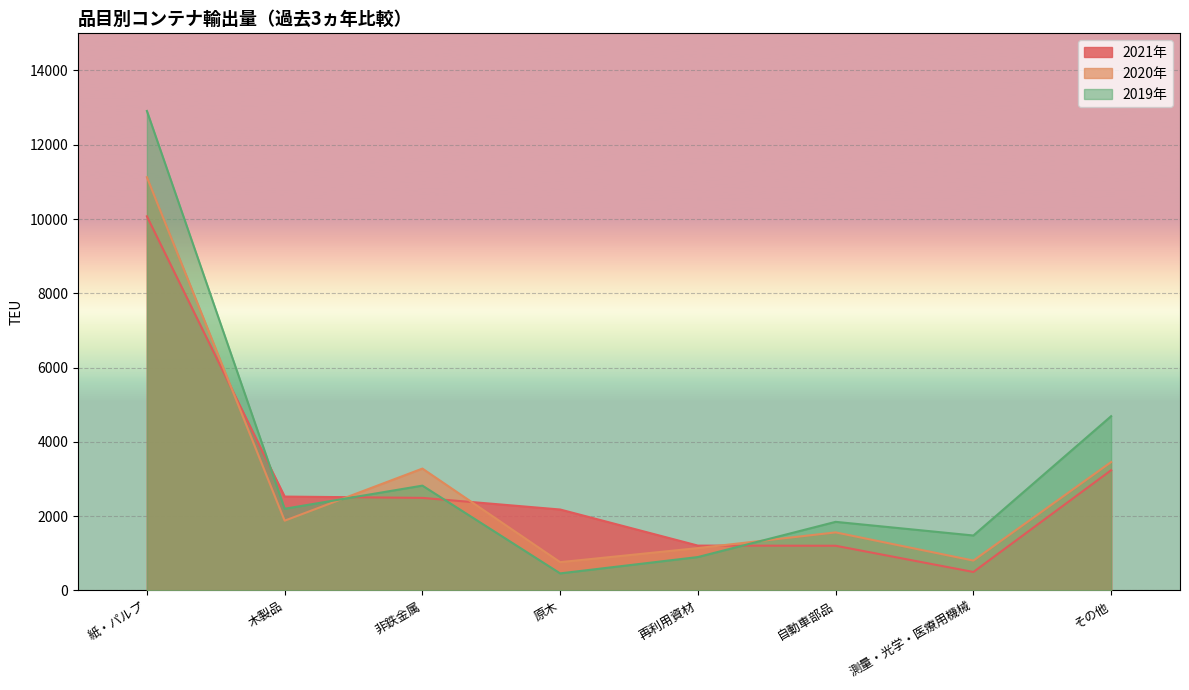

What is the difference between the second highest and second lowest values in the 2020年 series?

2653